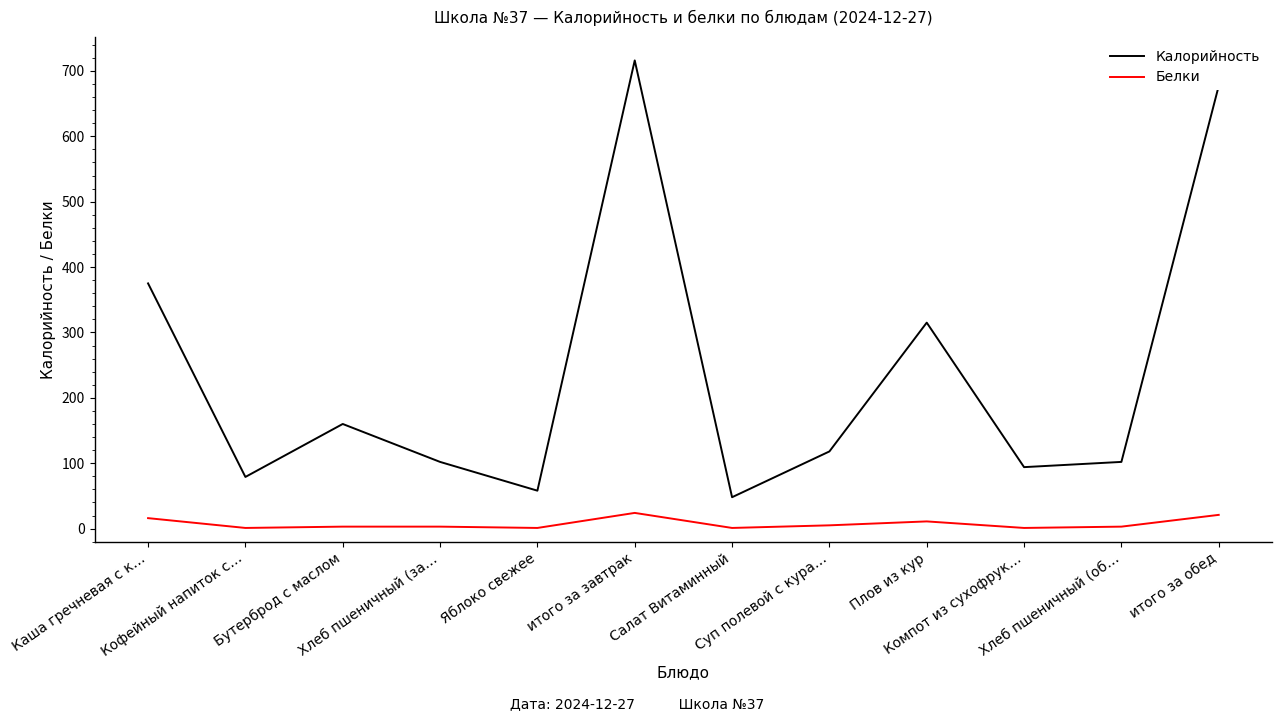

Rank the series by their maximum value, from lowest to highest.

Белки, Калорийность